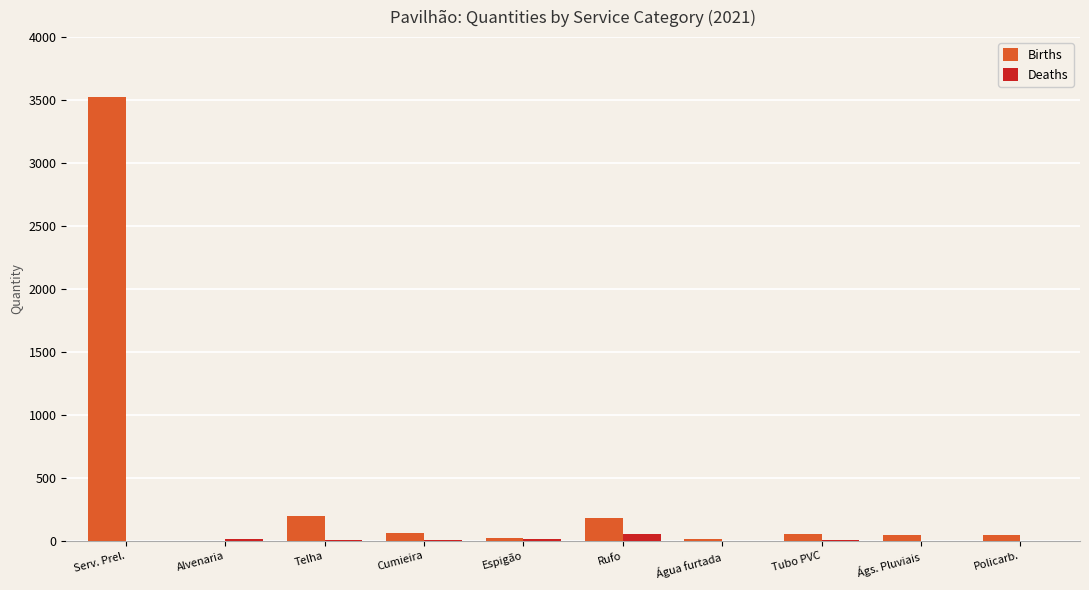

At which category is the sum across all series the highest?

Serv. Prel.